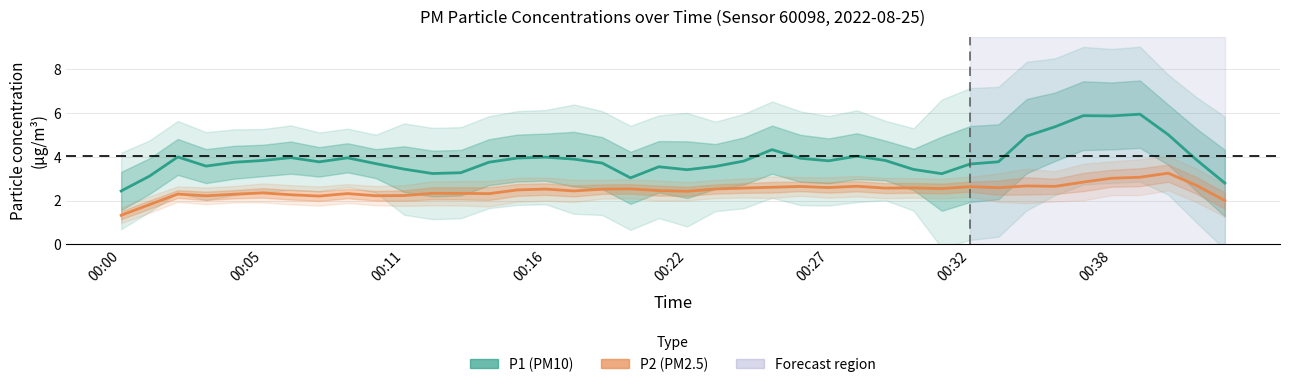

What is the average value of the P2 (PM2.5) series?

2.5